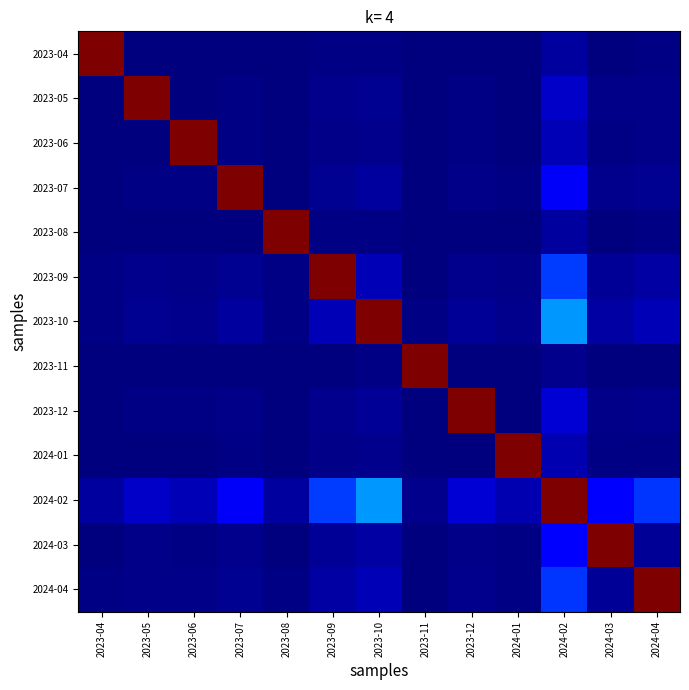

Reading left to right, what are all the values shown in this chart?

2023-04: 2023-04=1.0	2023-05=0.0	2023-06=0.0	2023-07=0.0	2023-08=0.0	2023-09=0.0	2023-10=0.0	2023-11=0.0	2023-12=0.0	2024-01=0.0	2024-02=0.0	2024-03=0.0	2024-04=0.0
2023-05: 2023-04=0.0	2023-05=1.0	2023-06=0.0	2023-07=0.0	2023-08=0.0	2023-09=0.0	2023-10=0.0	2023-11=0.0	2023-12=0.0	2024-01=0.0	2024-02=0.1	2024-03=0.0	2024-04=0.0
2023-06: 2023-04=0.0	2023-05=0.0	2023-06=1.0	2023-07=0.0	2023-08=0.0	2023-09=0.0	2023-10=0.0	2023-11=0.0	2023-12=0.0	2024-01=0.0	2024-02=0.1	2024-03=0.0	2024-04=0.0
2023-07: 2023-04=0.0	2023-05=0.0	2023-06=0.0	2023-07=1.0	2023-08=0.0	2023-09=0.0	2023-10=0.0	2023-11=0.0	2023-12=0.0	2024-01=0.0	2024-02=0.1	2024-03=0.0	2024-04=0.0
2023-08: 2023-04=0.0	2023-05=0.0	2023-06=0.0	2023-07=0.0	2023-08=1.0	2023-09=0.0	2023-10=0.0	2023-11=0.0	2023-12=0.0	2024-01=0.0	2024-02=0.0	2024-03=0.0	2024-04=0.0
2023-09: 2023-04=0.0	2023-05=0.0	2023-06=0.0	2023-07=0.0	2023-08=0.0	2023-09=1.0	2023-10=0.1	2023-11=0.0	2023-12=0.0	2024-01=0.0	2024-02=0.2	2024-03=0.0	2024-04=0.0
2023-10: 2023-04=0.0	2023-05=0.0	2023-06=0.0	2023-07=0.0	2023-08=0.0	2023-09=0.1	2023-10=1.0	2023-11=0.0	2023-12=0.0	2024-01=0.0	2024-02=0.3	2024-03=0.0	2024-04=0.0
2023-11: 2023-04=0.0	2023-05=0.0	2023-06=0.0	2023-07=0.0	2023-08=0.0	2023-09=0.0	2023-10=0.0	2023-11=1.0	2023-12=0.0	2024-01=0.0	2024-02=0.0	2024-03=0.0	2024-04=0.0
2023-12: 2023-04=0.0	2023-05=0.0	2023-06=0.0	2023-07=0.0	2023-08=0.0	2023-09=0.0	2023-10=0.0	2023-11=0.0	2023-12=1.0	2024-01=0.0	2024-02=0.1	2024-03=0.0	2024-04=0.0
2024-01: 2023-04=0.0	2023-05=0.0	2023-06=0.0	2023-07=0.0	2023-08=0.0	2023-09=0.0	2023-10=0.0	2023-11=0.0	2023-12=0.0	2024-01=1.0	2024-02=0.0	2024-03=0.0	2024-04=0.0
2024-02: 2023-04=0.0	2023-05=0.1	2023-06=0.1	2023-07=0.1	2023-08=0.0	2023-09=0.2	2023-10=0.3	2023-11=0.0	2023-12=0.1	2024-01=0.0	2024-02=1.0	2024-03=0.1	2024-04=0.2
2024-03: 2023-04=0.0	2023-05=0.0	2023-06=0.0	2023-07=0.0	2023-08=0.0	2023-09=0.0	2023-10=0.0	2023-11=0.0	2023-12=0.0	2024-01=0.0	2024-02=0.1	2024-03=1.0	2024-04=0.0
2024-04: 2023-04=0.0	2023-05=0.0	2023-06=0.0	2023-07=0.0	2023-08=0.0	2023-09=0.0	2023-10=0.0	2023-11=0.0	2023-12=0.0	2024-01=0.0	2024-02=0.2	2024-03=0.0	2024-04=1.0